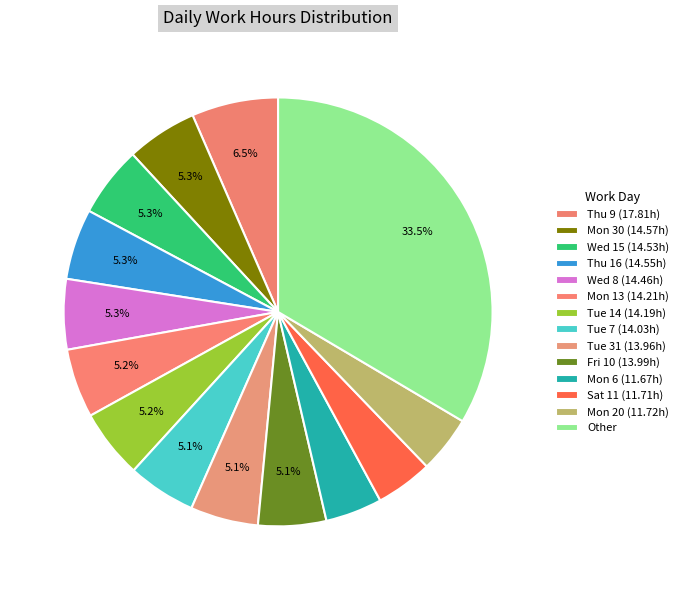

How many segments does this pie chart have?

14